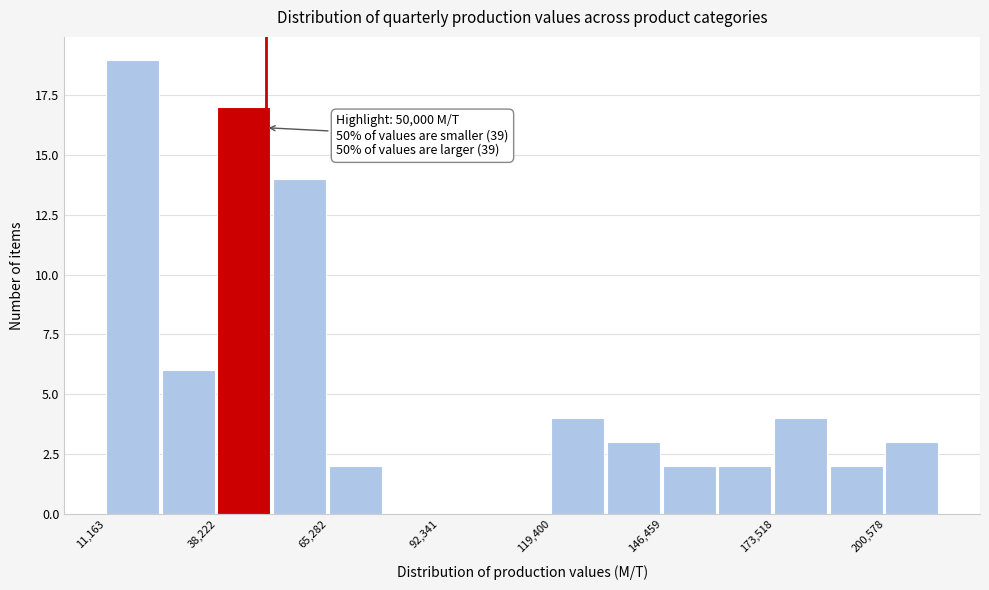

Read against the x-axis, roughly where is the centre of the tallest bar?

20000